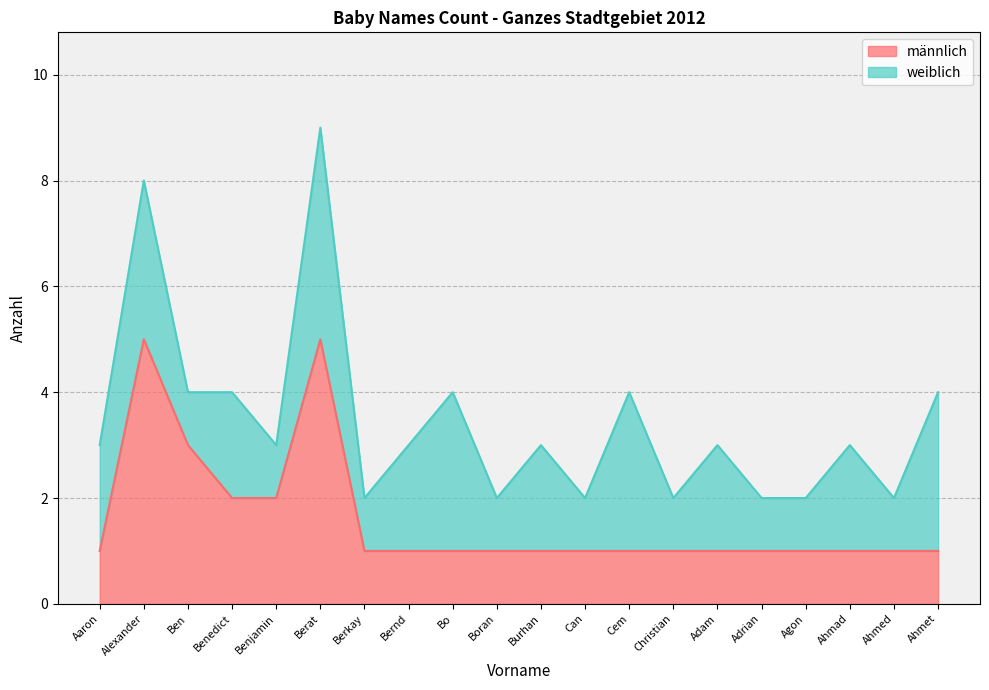

True or false: männlich has a value of 1 at Benedict.

False